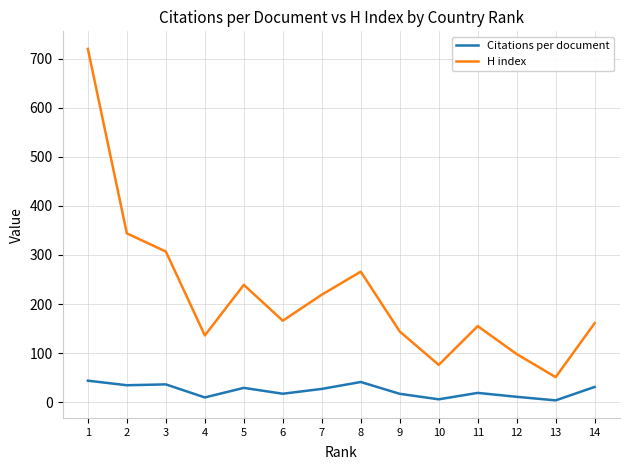

Which series has the largest range (max minus min)?

H index